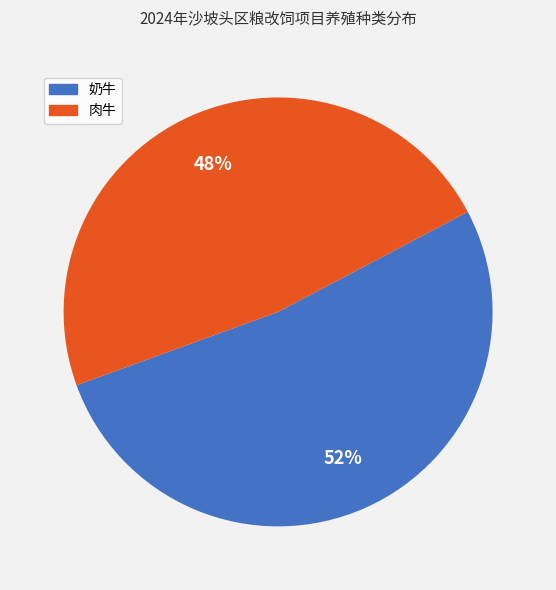

The 奶牛 slice represents 52% of the pie. True or false?

True